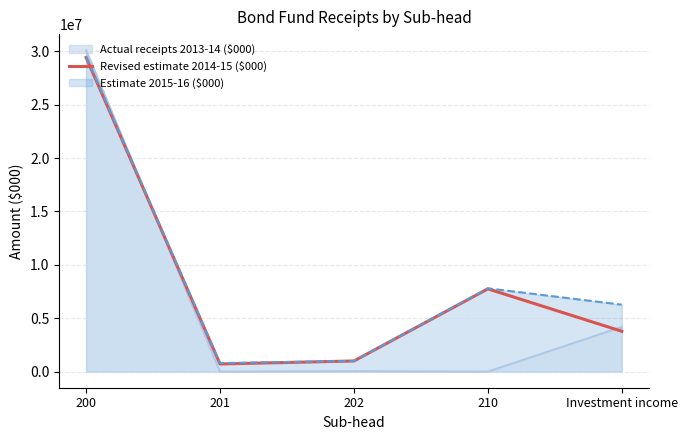

At which category does the data reach its first local valley?

201